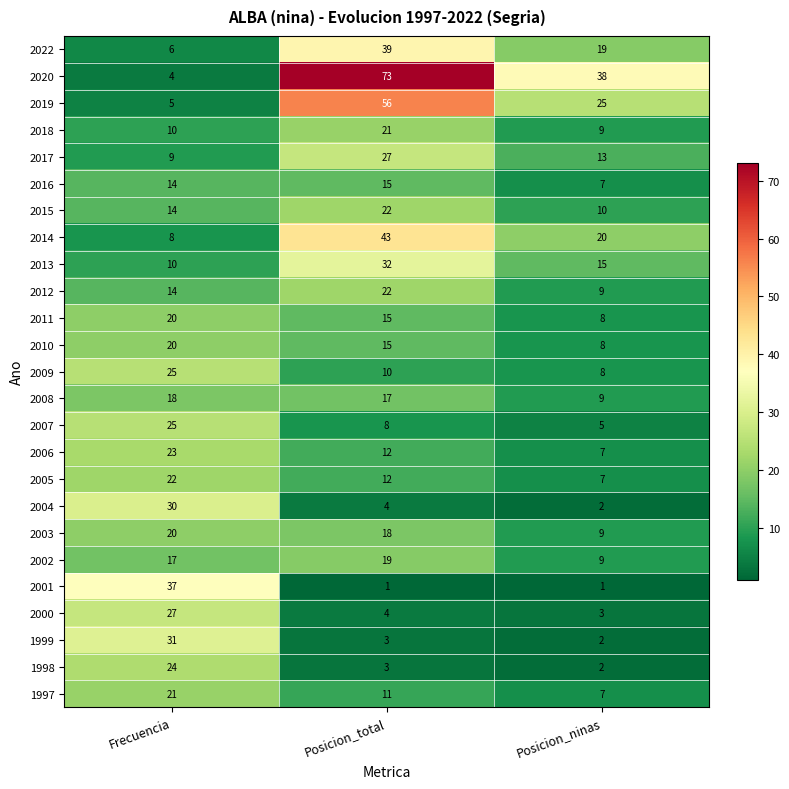

Which series has the largest total across all categories?

2020